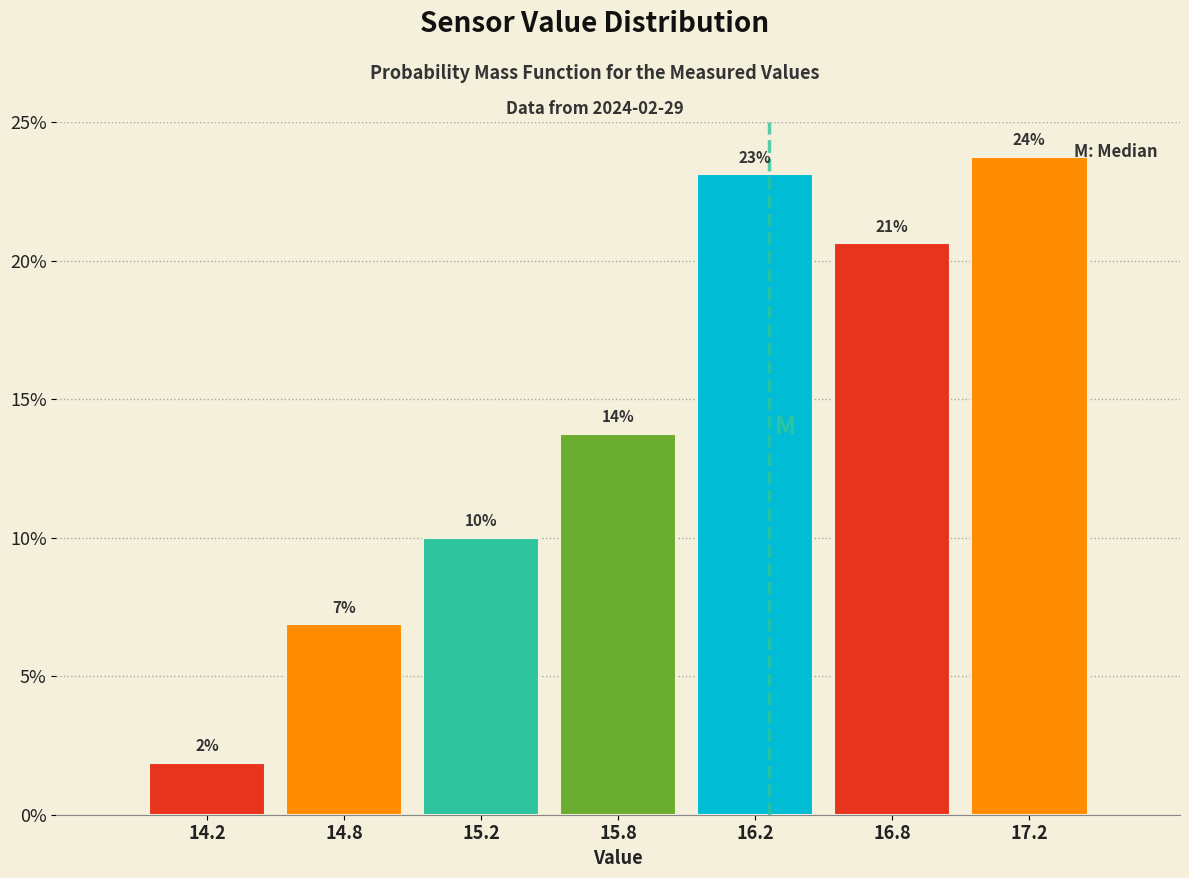

Does the chart contain any negative values?

No